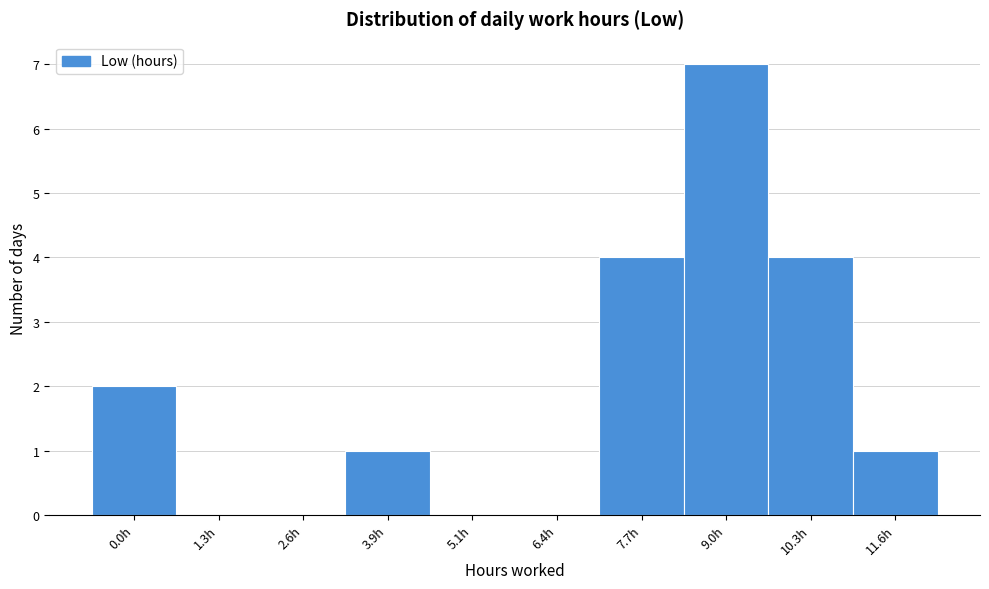

Reading right to left, list all the values displayed in this chart.

11.6h=1	10.3h=4	9.0h=7	7.7h=4	6.4h=0	5.1h=0	3.9h=1	2.6h=0	1.3h=0	0.0h=2